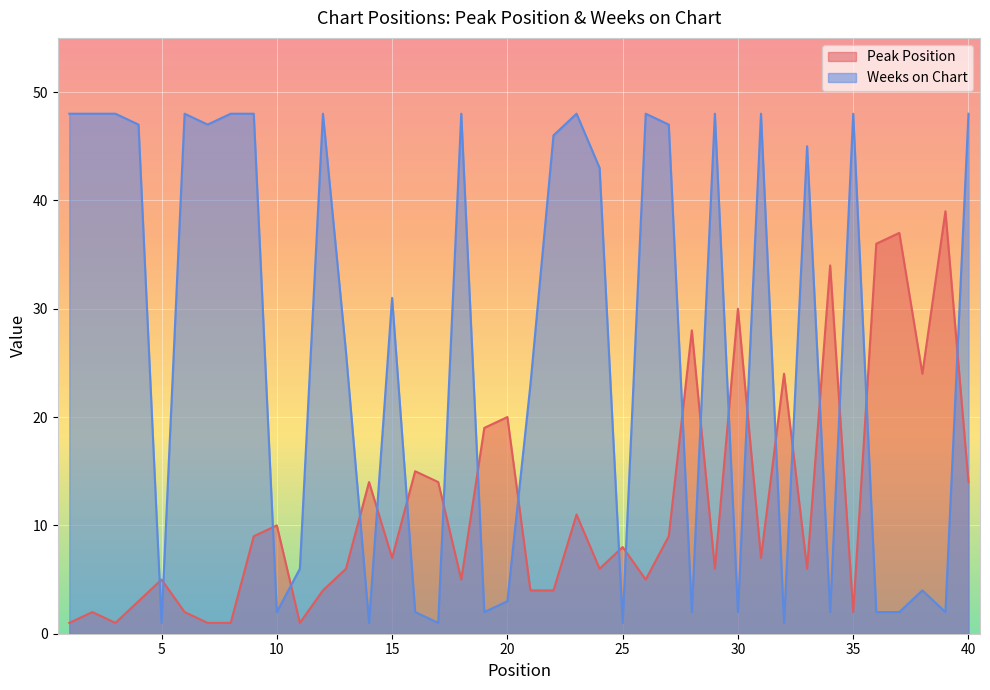

The Weeks on Chart series shows 2 at 19. True or false?

True